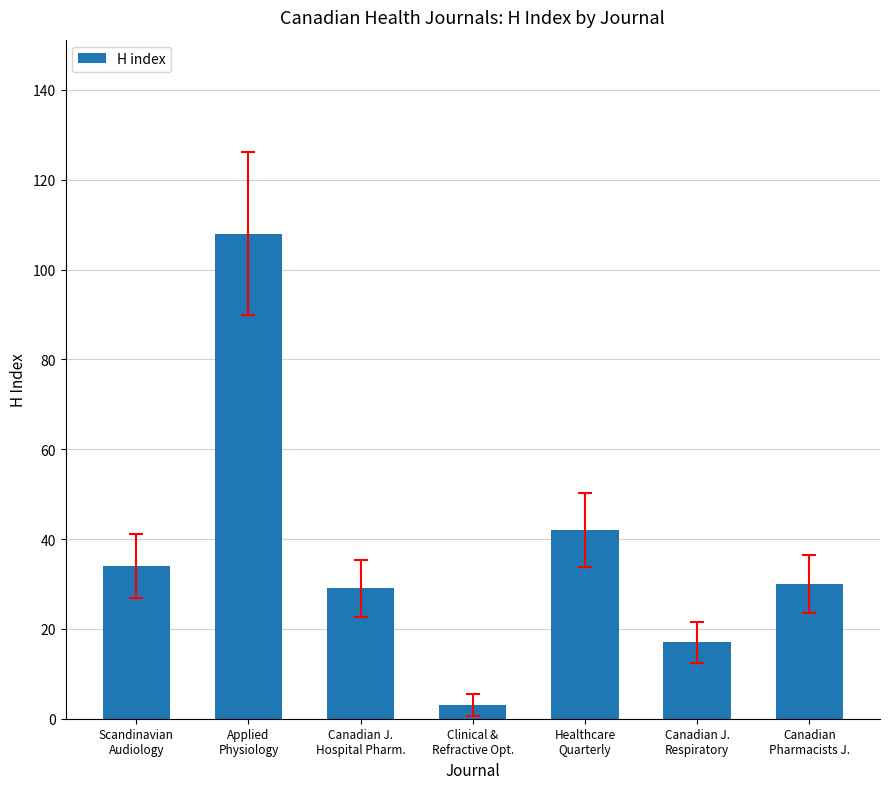

Reading left to right, extract all data points from this chart.

Scandinavian
Audiology=34	Applied
Physiology=108	Canadian J.
Hospital Pharm.=29	Clinical &
Refractive Opt.=3	Healthcare
Quarterly=42	Canadian J.
Respiratory=17	Canadian
Pharmacists J.=30